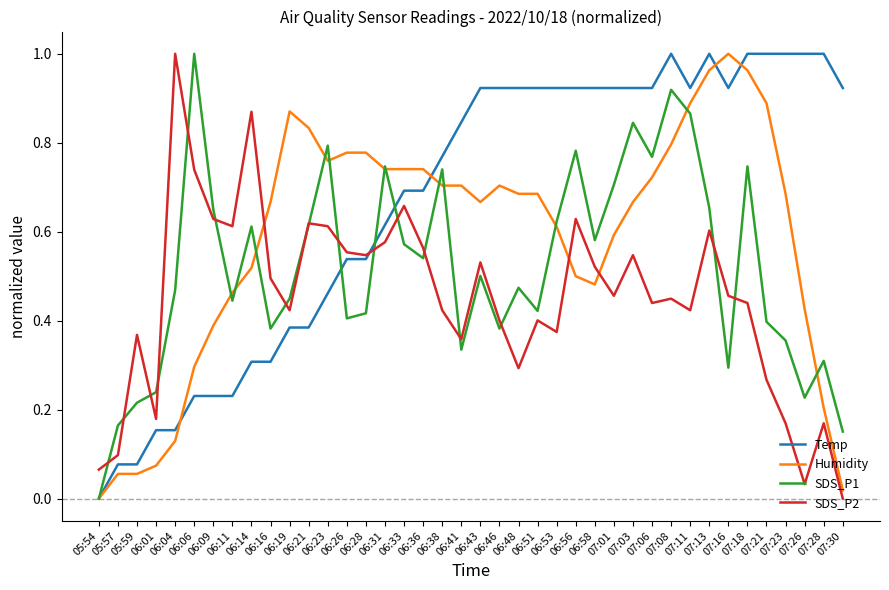

Rank the series by their average value, from lowest to highest.

SDS_P2, SDS_P1, Humidity, Temp